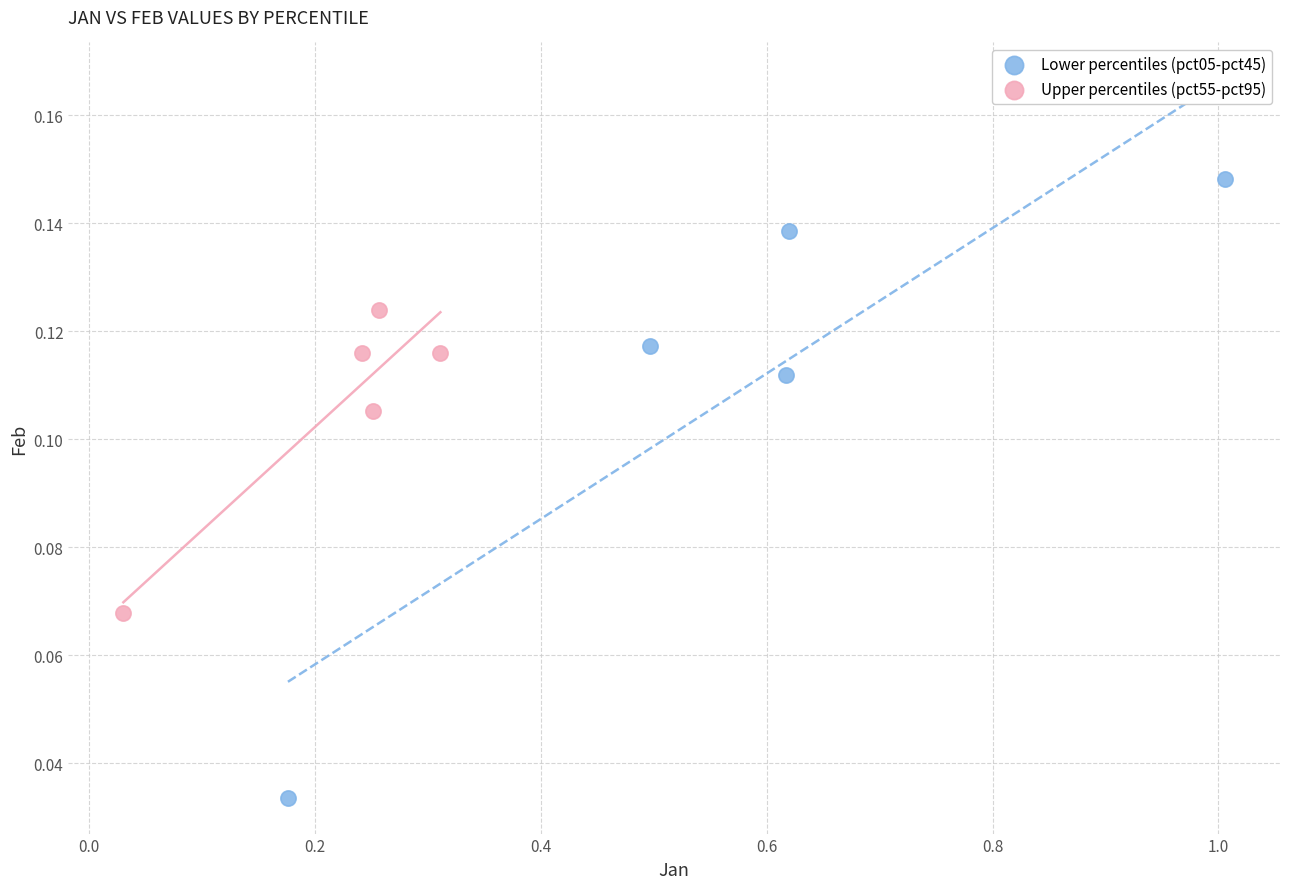

Which series contains the highest Y value?

Lower percentiles (pct05-pct45)